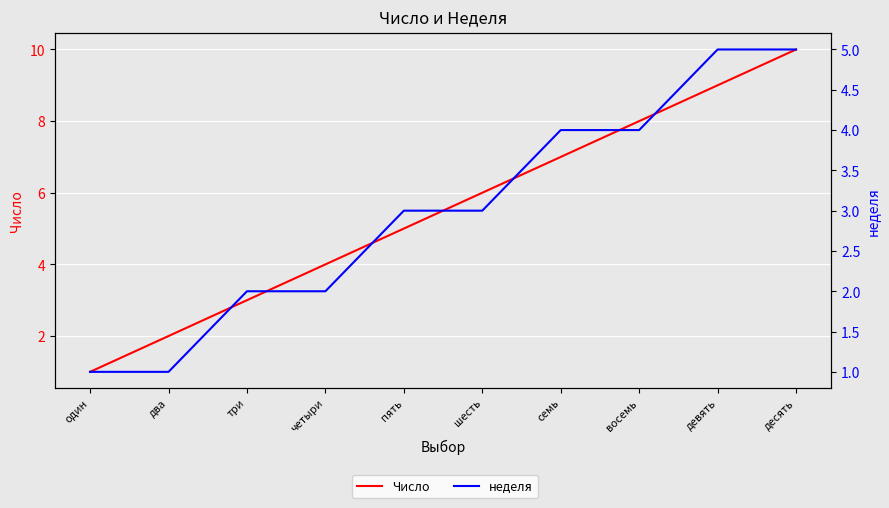

At which label does неделя reach its peak?

девять